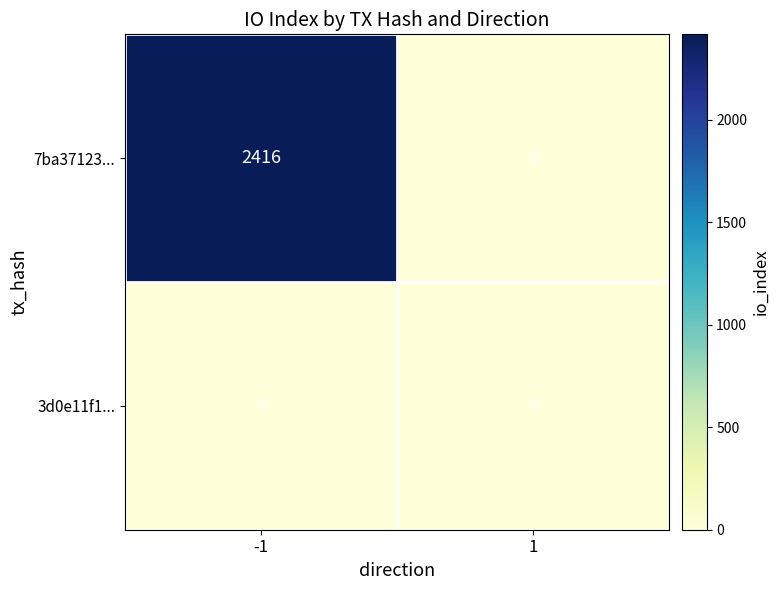

What is the total value across all series at -1?

2416